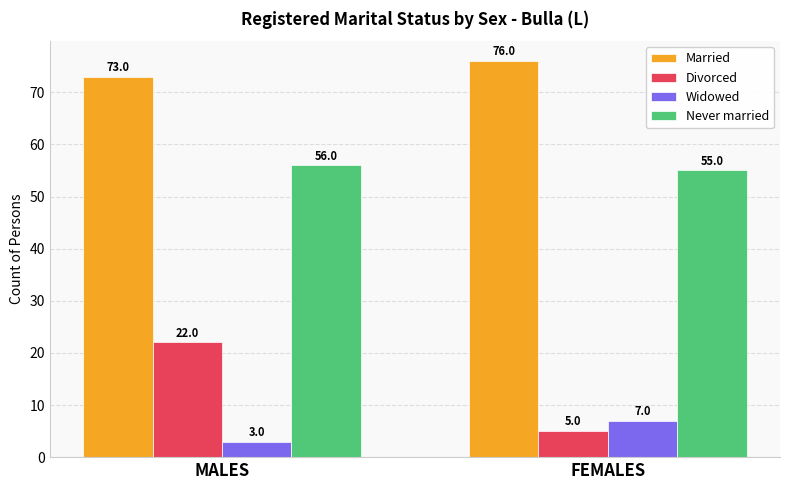

Reading left to right, transcribe all the data shown in this chart.

Married: 73	76
Divorced: 22	5
Widowed: 3	7
Never married: 56	55